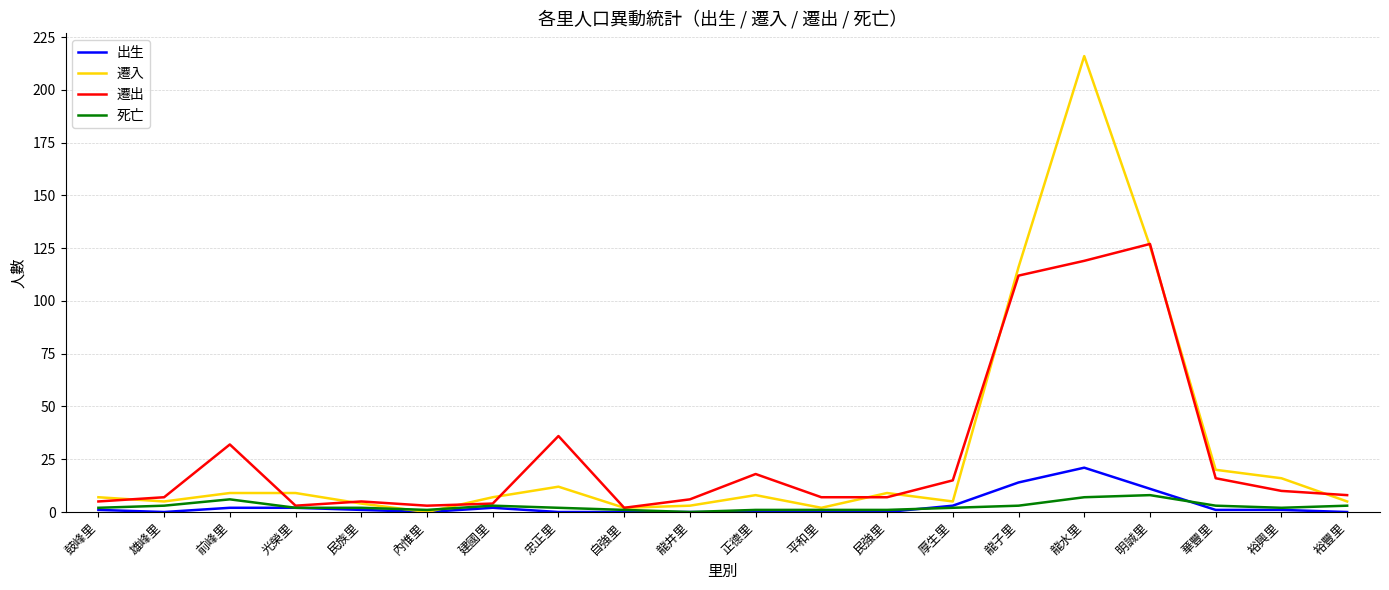

What are all the series names shown in the legend?

出生, 遷入, 遷出, 死亡